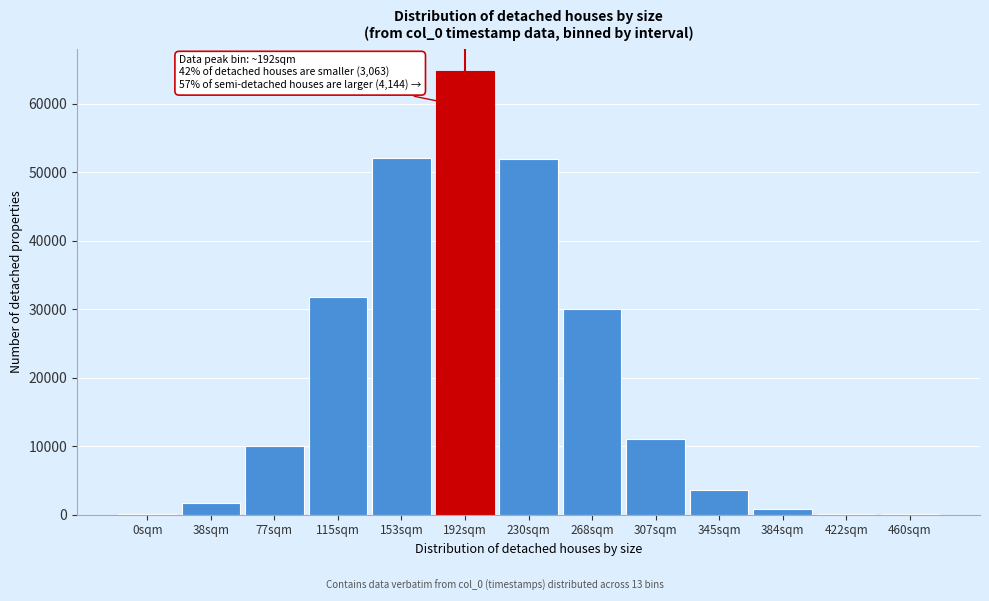

The value at 307sqm is 11063. True or false?

True